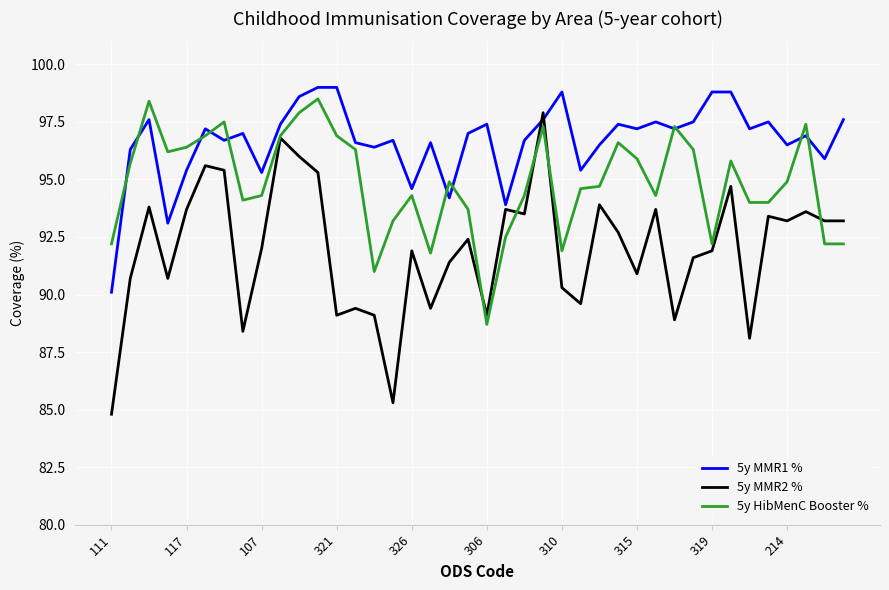

Which series has the largest total across all categories?

5y MMR1 %